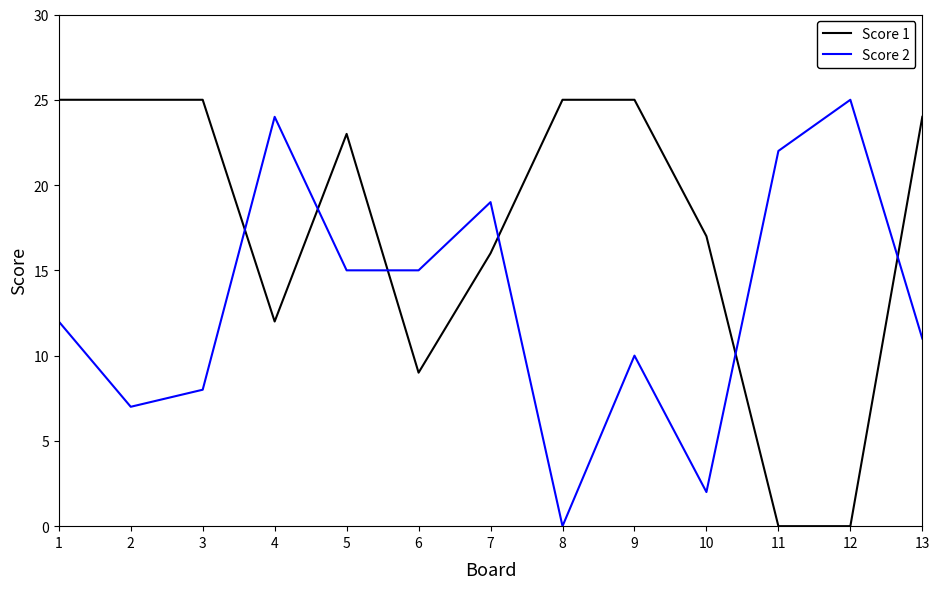

List the series in order of their overall mean, lowest first.

Score 2, Score 1